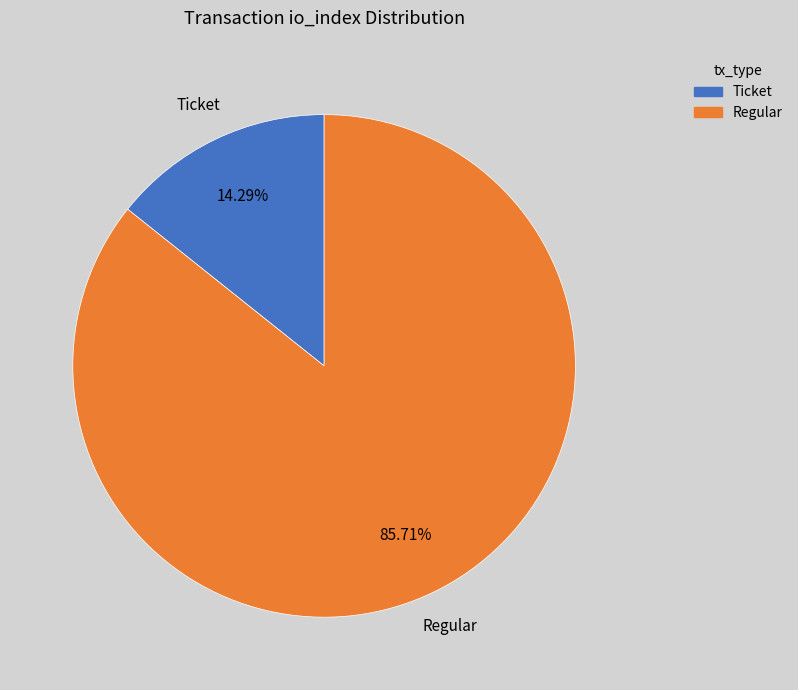

What is the ratio of the value at Regular to the value at Ticket?

6.0